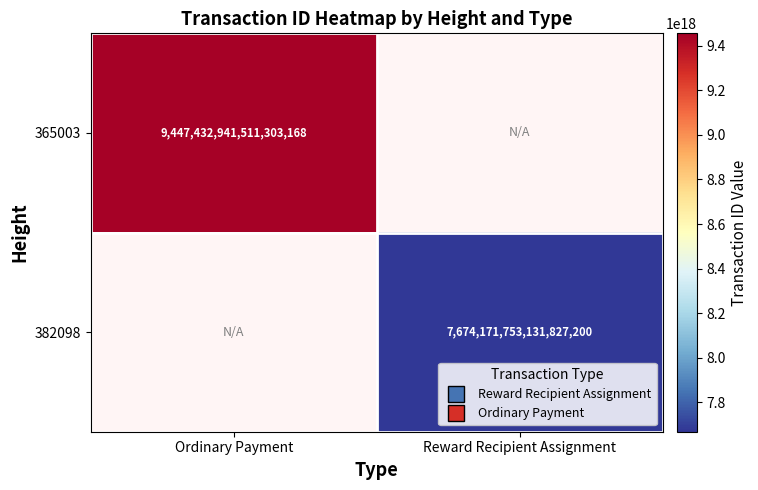

The 382098 series shows 7674171753131827200 at Reward Recipient Assignment. True or false?

True